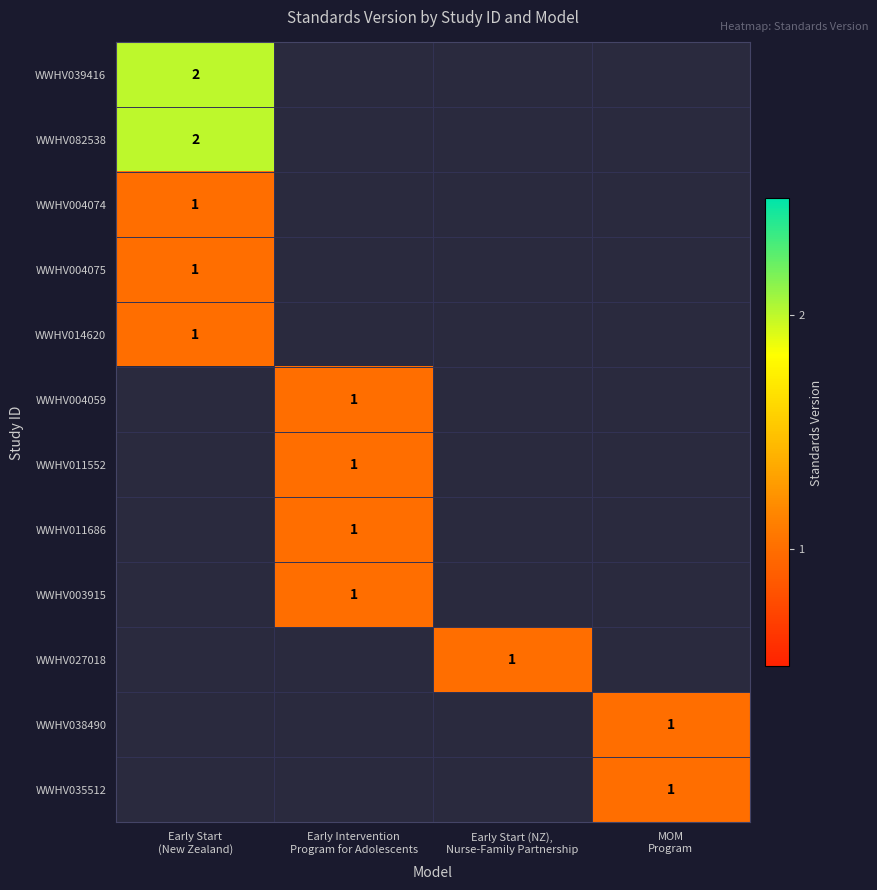

List the series in order of their overall mean, highest first.

WWHV039416, WWHV082538, WWHV004074, WWHV004075, WWHV014620, WWHV004059, WWHV011552, WWHV011686, WWHV003915, WWHV027018, WWHV038490, WWHV035512